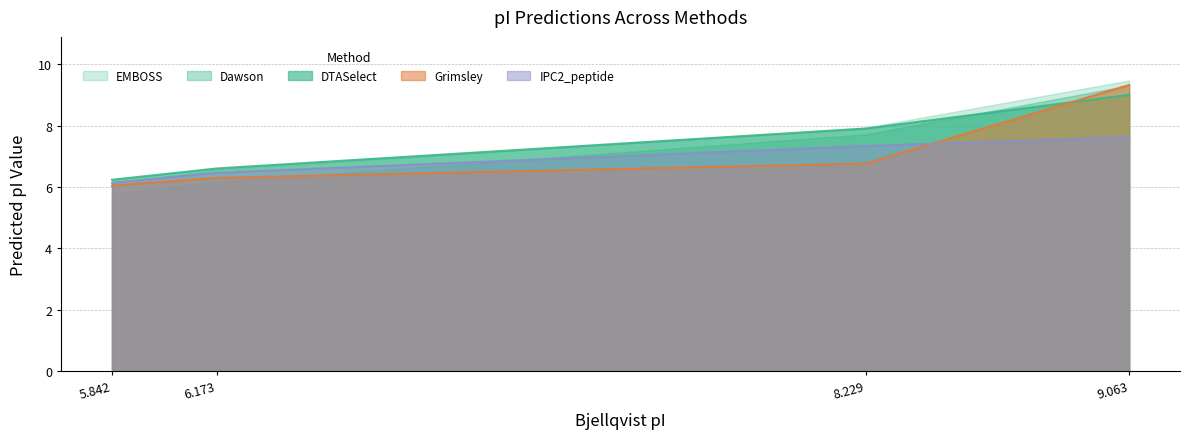

How many values in the Dawson series are below 7?

2